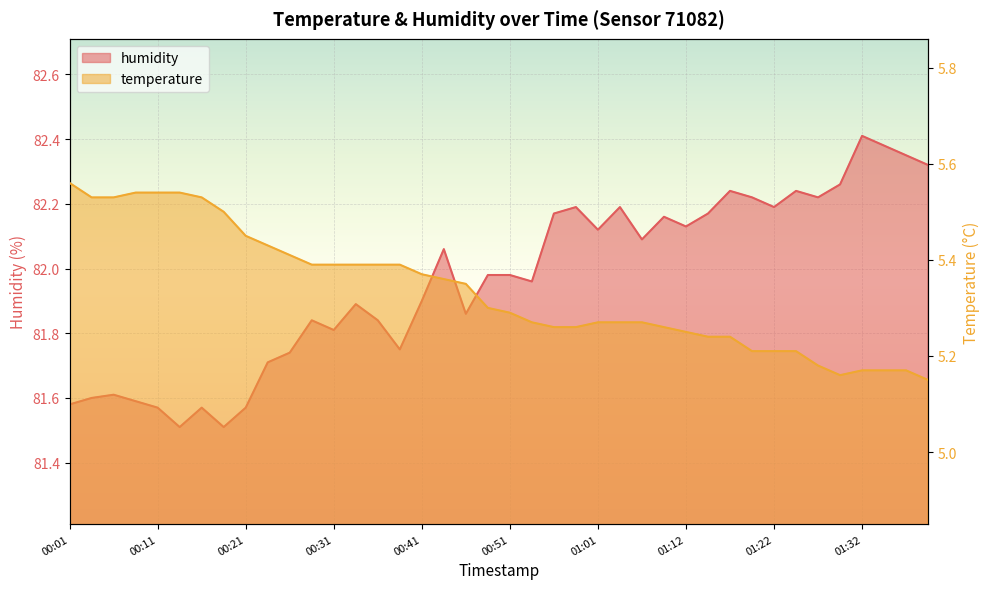

Which series has the largest total across all categories?

humidity